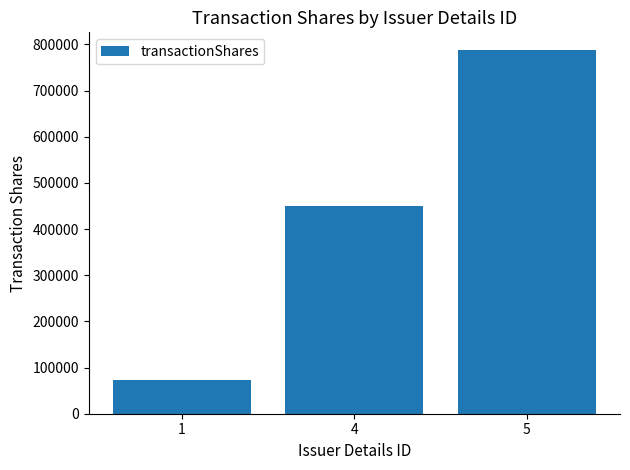

The value at 1 is 23747. True or false?

False